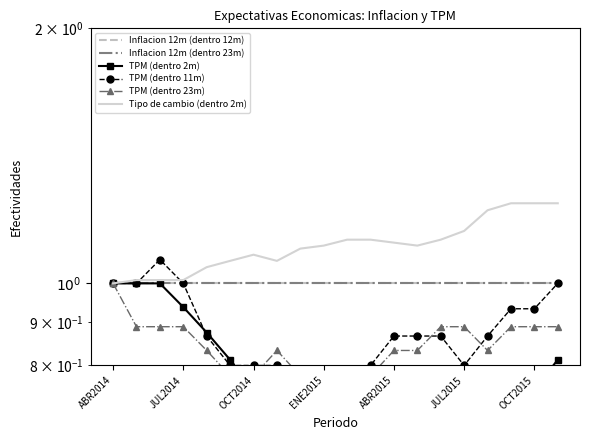

Rank the series by their maximum value, from highest to lowest.

Tipo de cambio (dentro 2m), TPM (dentro 11m), Inflacion 12m (dentro 12m), Inflacion 12m (dentro 23m), TPM (dentro 2m), TPM (dentro 23m)